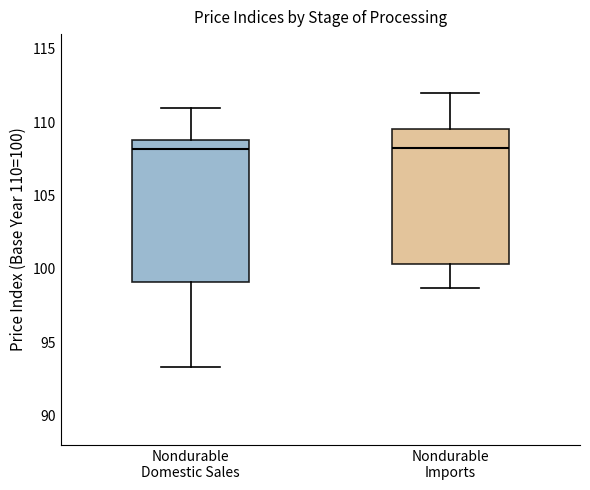

Where is the upper edge of the box for Nondurable Domestic Sales on the y-axis? The values are not printed on the chart, so give them approximately, as read against the axis.

109.0